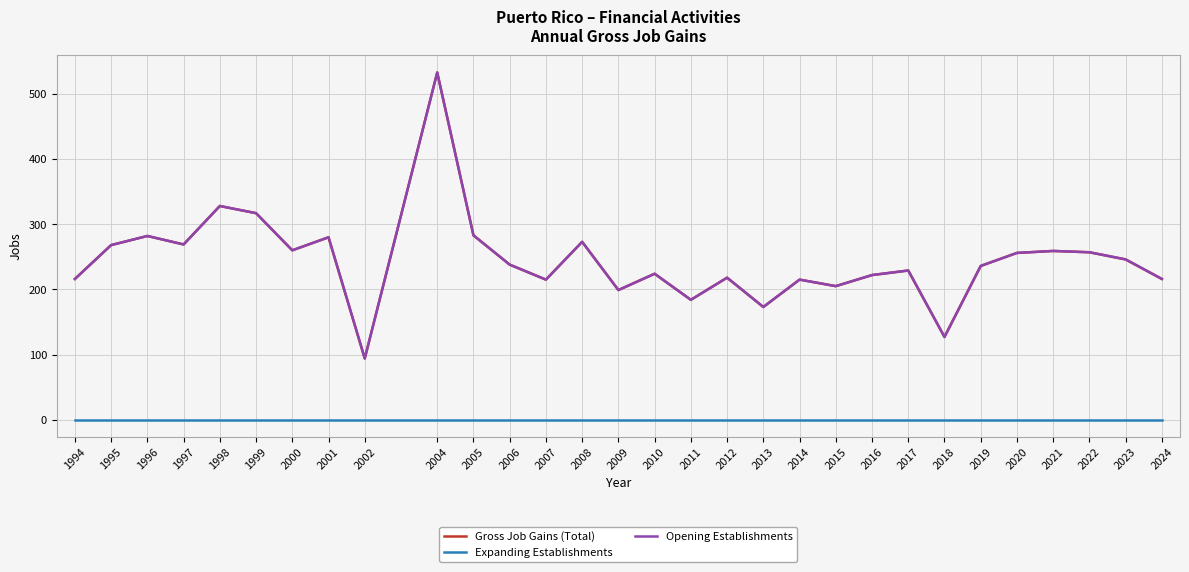

Is it true that Gross Job Gains (Total) equals 269 at 1997?

True